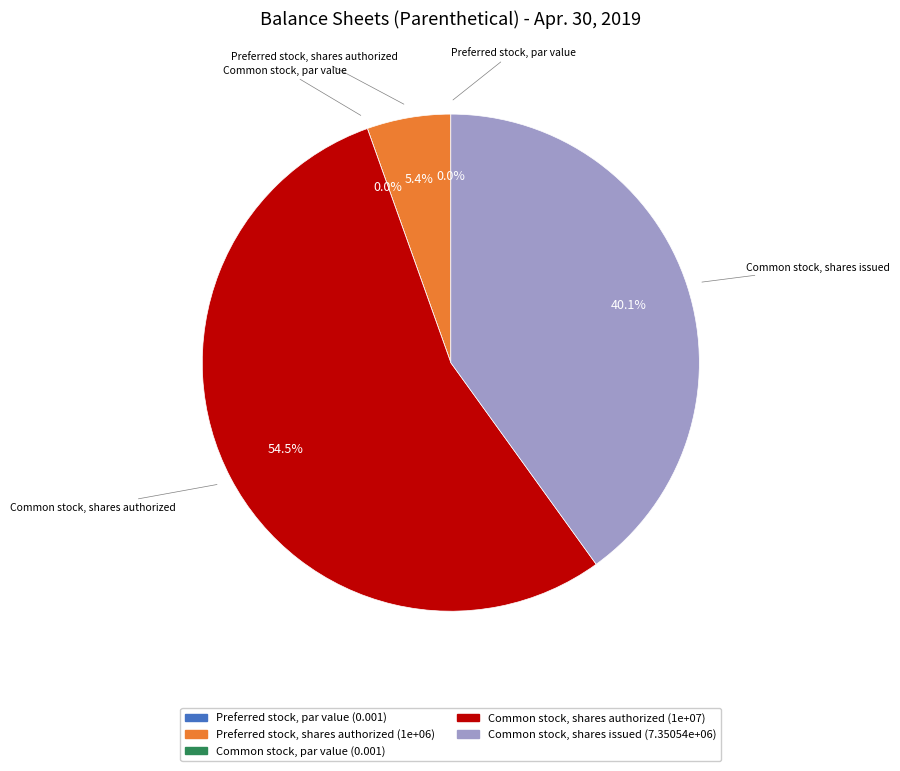

To the nearest percent, what is the combined percentage of Common stock, shares issued and Common stock, par value?

40%